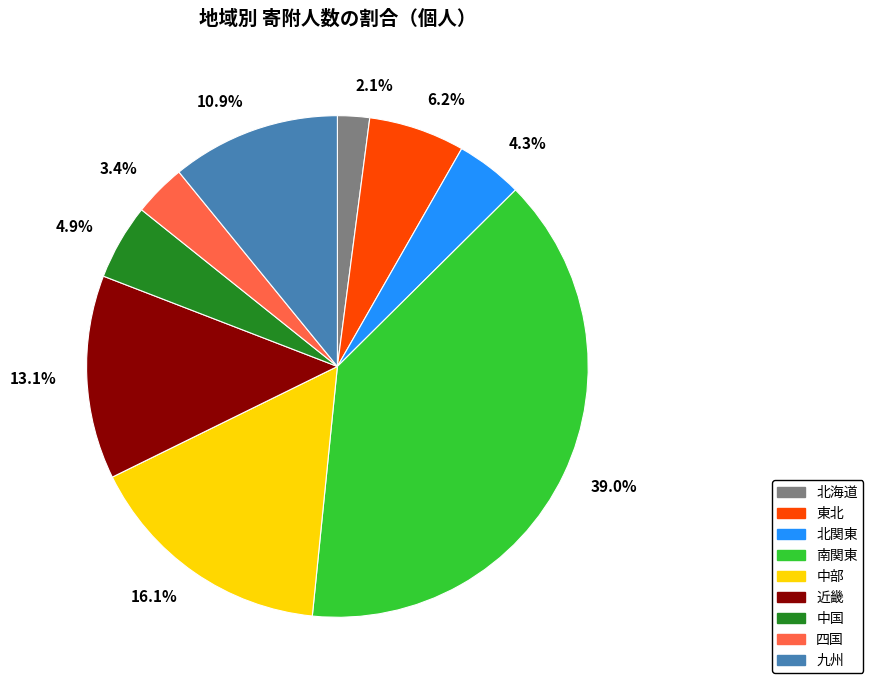

Which category has the biggest portion of the pie?

南関東